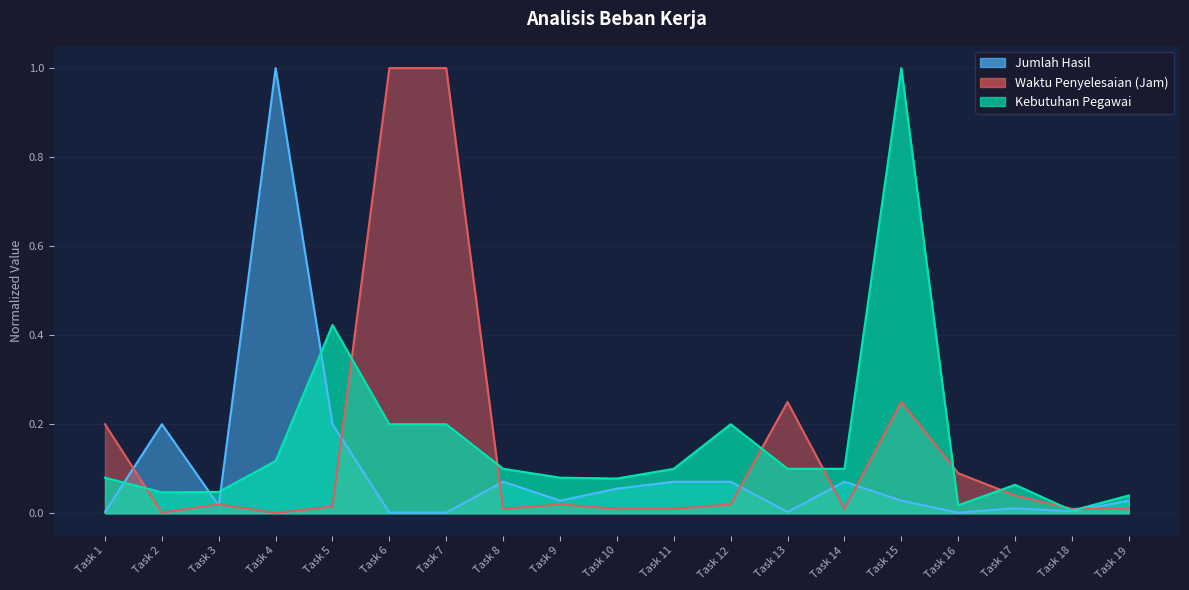

How many interior local peaks does the Waktu Penyelesaian (Menit) series have?

4